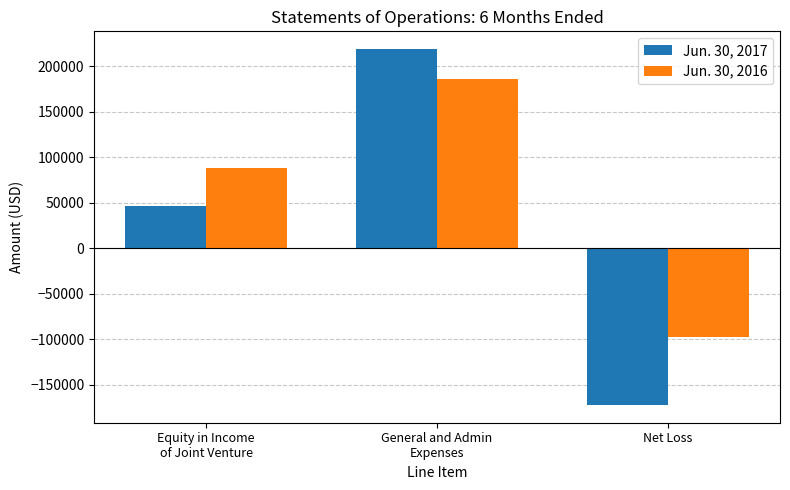

The Jun. 30, 2017 series shows 218577 at General and Admin
Expenses. True or false?

True